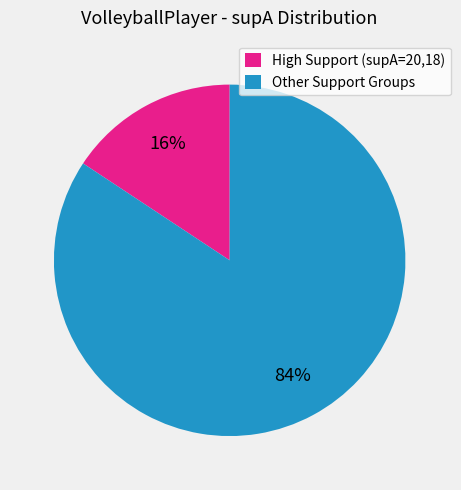

Do High Support (supA=20,18) and Other Support Groups together represent more than half of the pie?

Yes